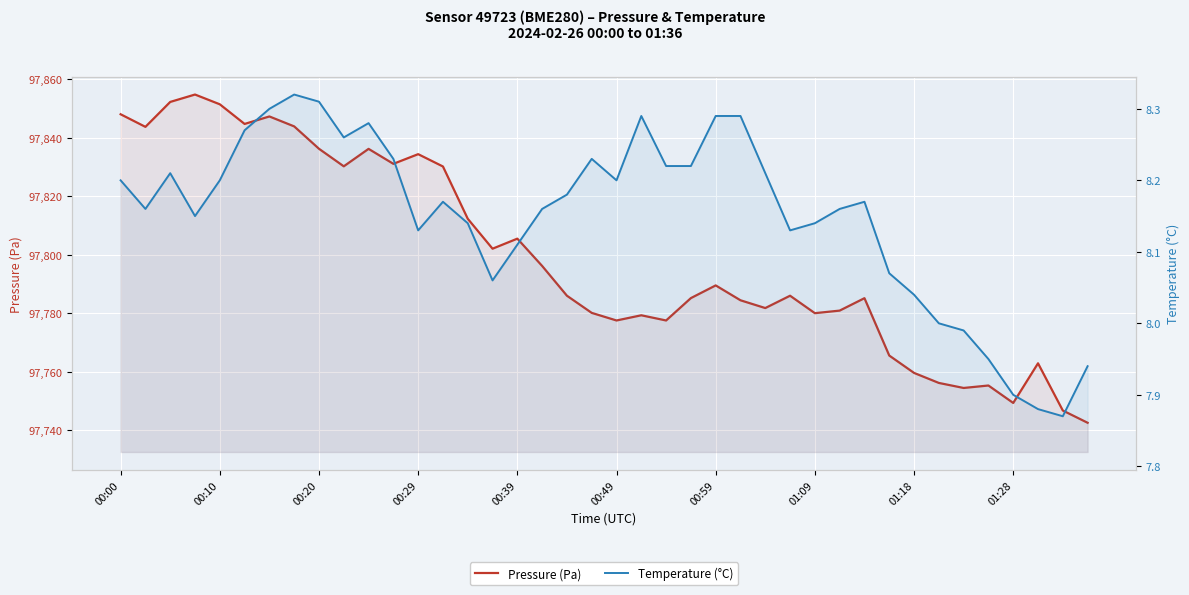

Which series changed the most between 16 and 18?

Pressure (Pa)